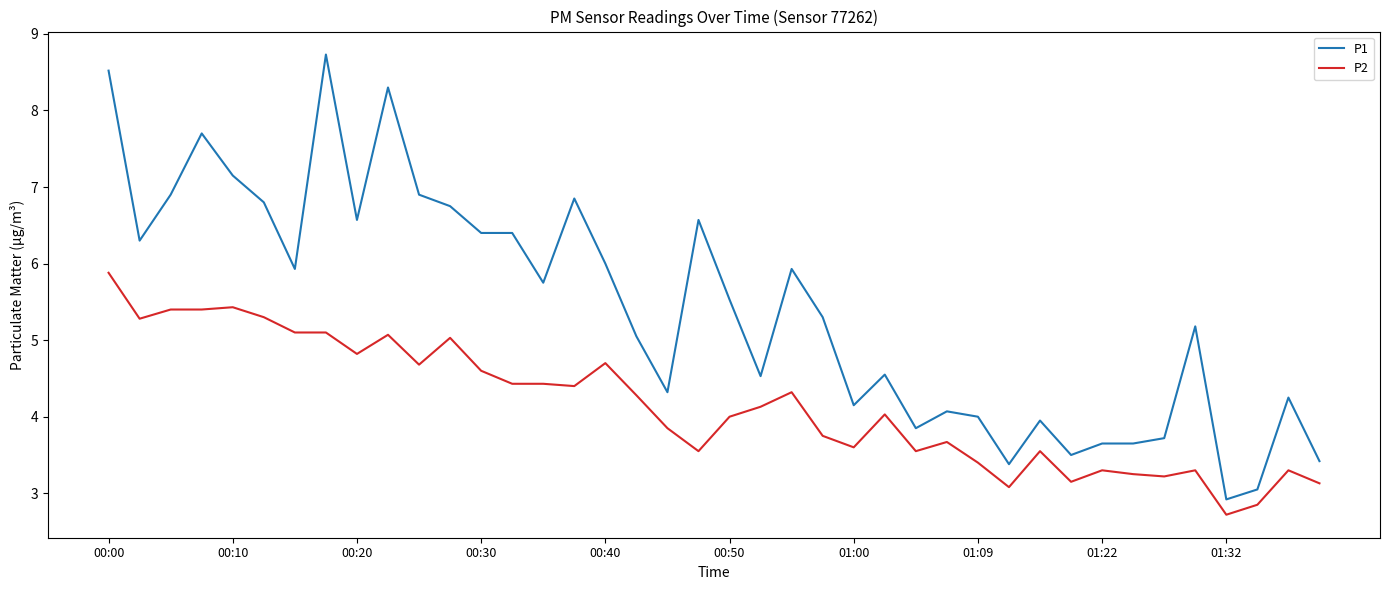

True or false: P2 and P1 intersect in this chart.

False